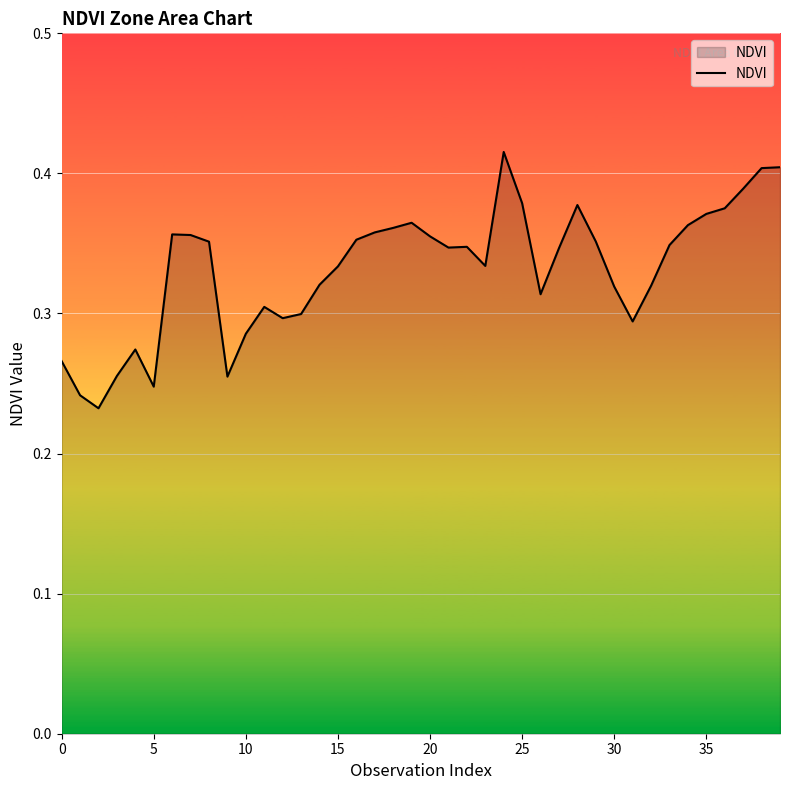

How many lines are shown in the chart?

1